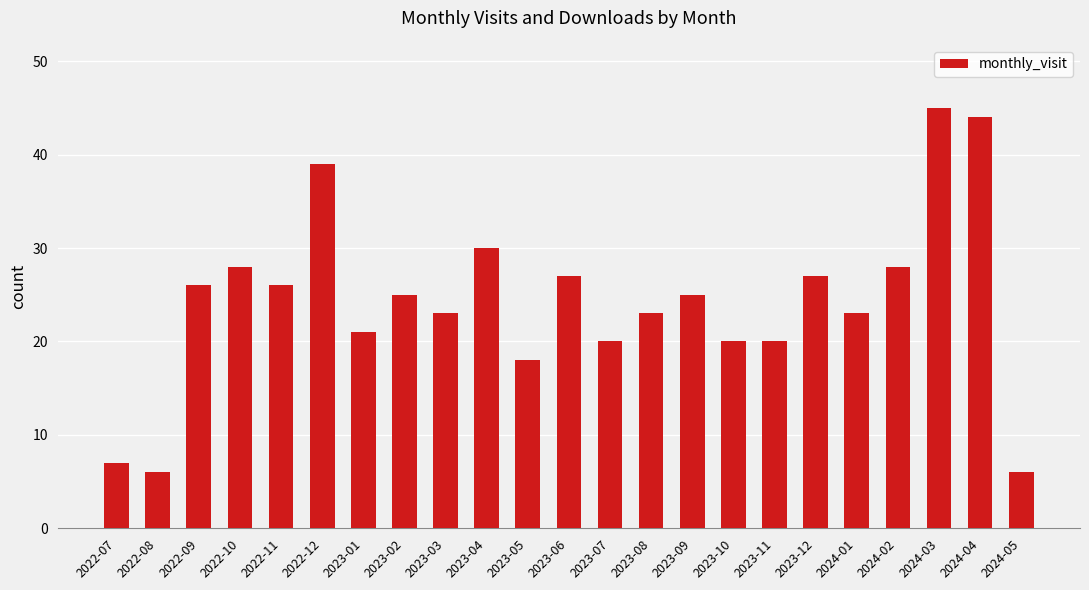

Approximately how many times larger is the value at 2023-02 compared to 2024-05?

4.2